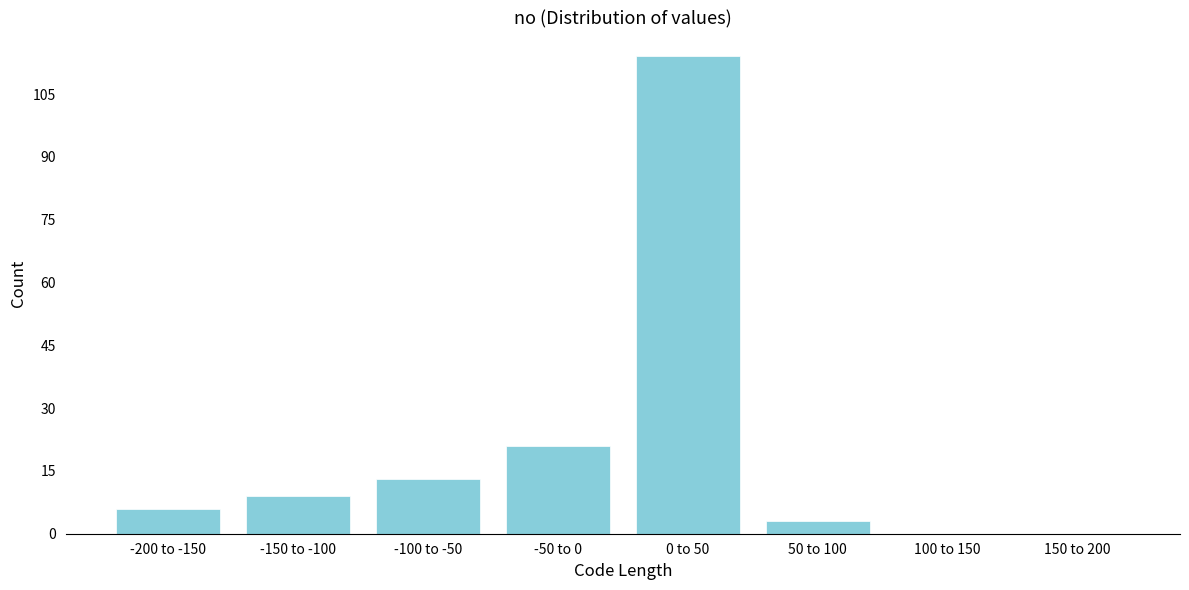

Reading left to right, extract all data points from this chart.

-200 to -150=6	-150 to -100=9	-100 to -50=13	-50 to 0=21	0 to 50=114	50 to 100=3	100 to 150=0	150 to 200=0